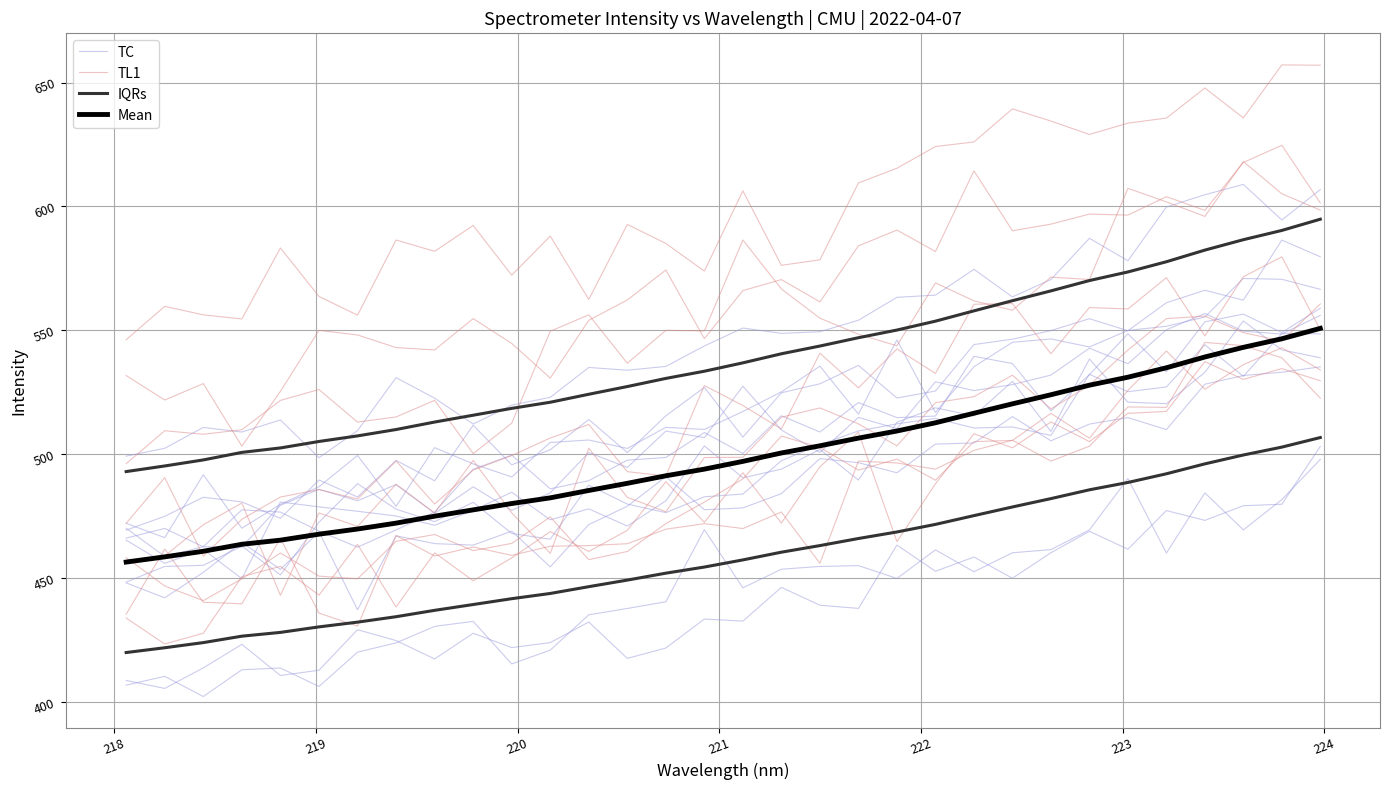

Reading left to right, what are all the values shown in this chart?

TC: 408.7	405.5	413.7	423.2	410.7	412.8	429.2	424.8	417.4	427.7	421.9	424.0	432.3	417.6	421.8	433.5	432.6	446.3	439.0	437.8	463.3	452.7	458.5	449.9	460.2	468.9	461.6	477.2	473.3	479.2	479.8	503.1
TL1: 458.2	446.8	440.9	449.7	460.1	450.8	449.7	464.8	467.6	461.1	464.0	474.7	457.4	460.7	472.0	480.7	490.0	507.3	502.7	493.6	498.1	489.5	505.1	505.5	516.5	506.4	525.8	541.6	526.2	536.1	543.0	534.0
IQRs: 419.9	421.9	424.0	426.5	428.1	430.3	432.2	434.4	437.0	439.3	441.7	443.8	446.5	449.2	452.0	454.4	457.3	460.4	463.1	466.0	468.6	471.7	475.2	478.7	482.1	485.6	488.6	492.1	496.1	499.7	502.9	506.7
Mean: 456.5	458.6	460.8	463.6	465.3	467.7	469.8	472.2	475.0	477.5	480.1	482.4	485.4	488.2	491.3	494.0	497.1	500.5	503.4	506.5	509.4	512.7	516.5	520.3	524.0	527.9	531.1	534.9	539.2	543.1	546.6	550.8